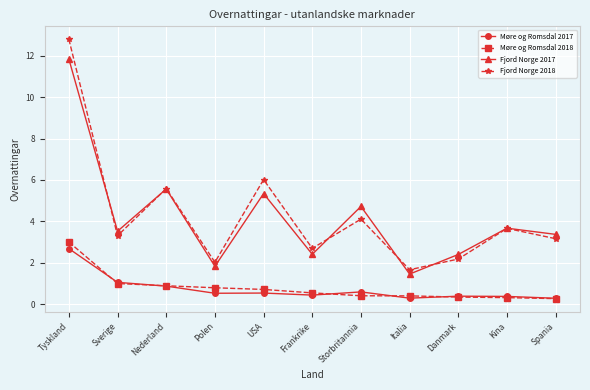

The value of Fjord Norge 2017 at USA is 8.3. True or false?

False